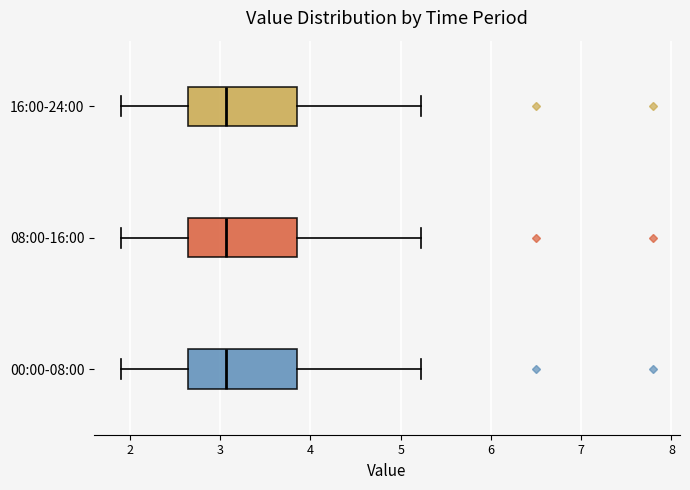

Reading bottom to top, read every box against the x-axis: the position of its median line, the range the box covers, and the ends of its whiskers. The values are not printed on the chart, so give them approximately, as read against the axis.

00:00-08:00: median 3.1, box 2.6 to 3.9, whiskers 1.9 to 5.2
08:00-16:00: median 3.1, box 2.6 to 3.9, whiskers 1.9 to 5.2
16:00-24:00: median 3.1, box 2.6 to 3.9, whiskers 1.9 to 5.2